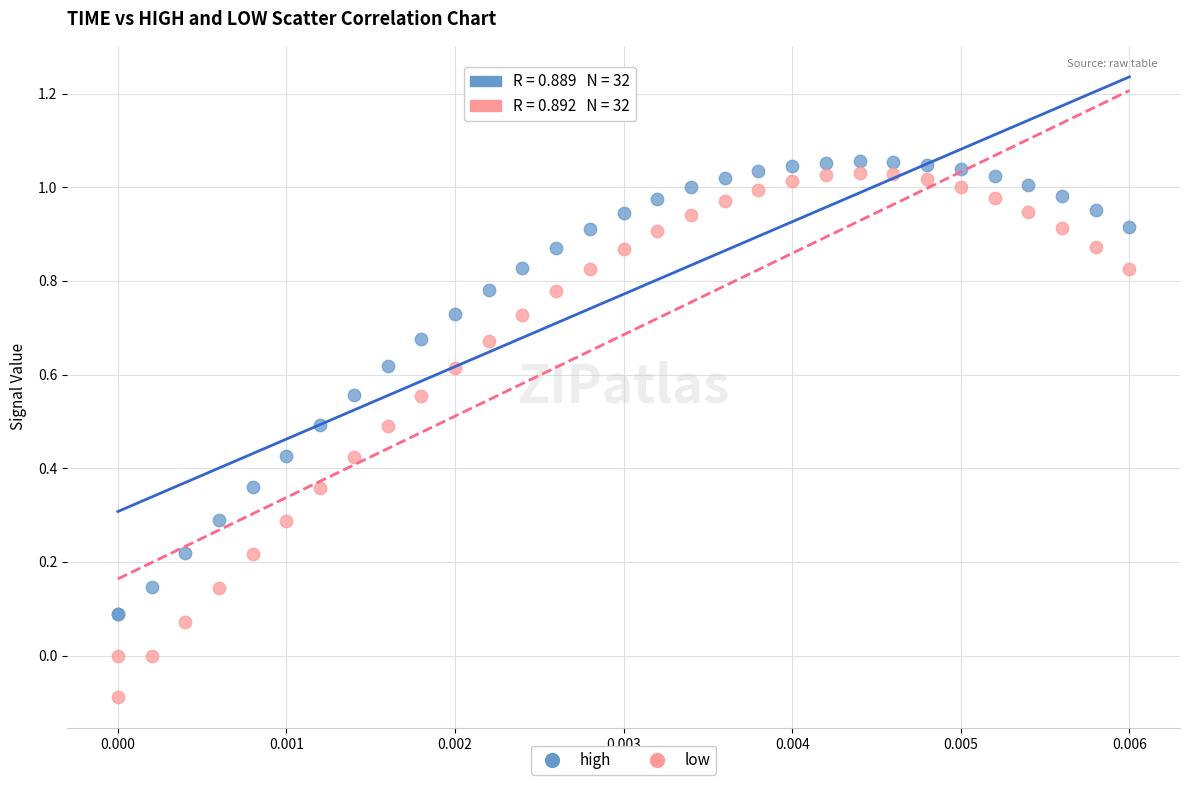

Which series reaches the minimum Y coordinate?

low